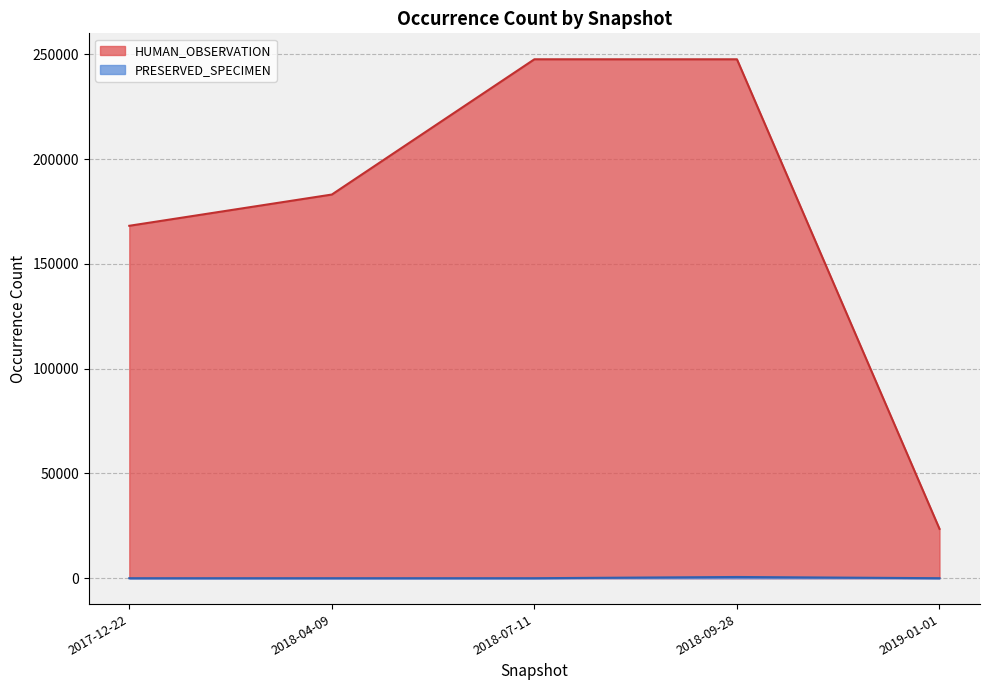

Rank the series by their average value, from highest to lowest.

HUMAN_OBSERVATION, PRESERVED_SPECIMEN